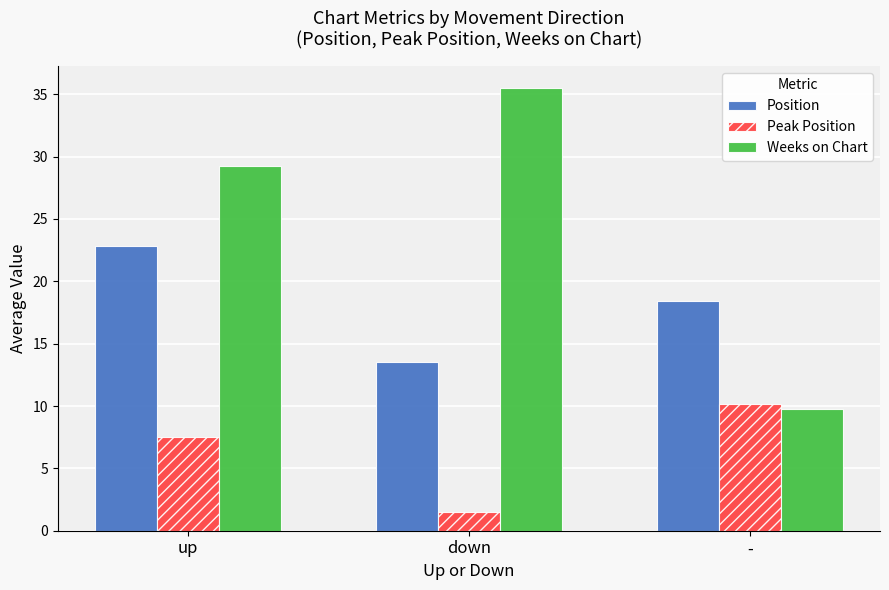

How many groups of bars are there?

3